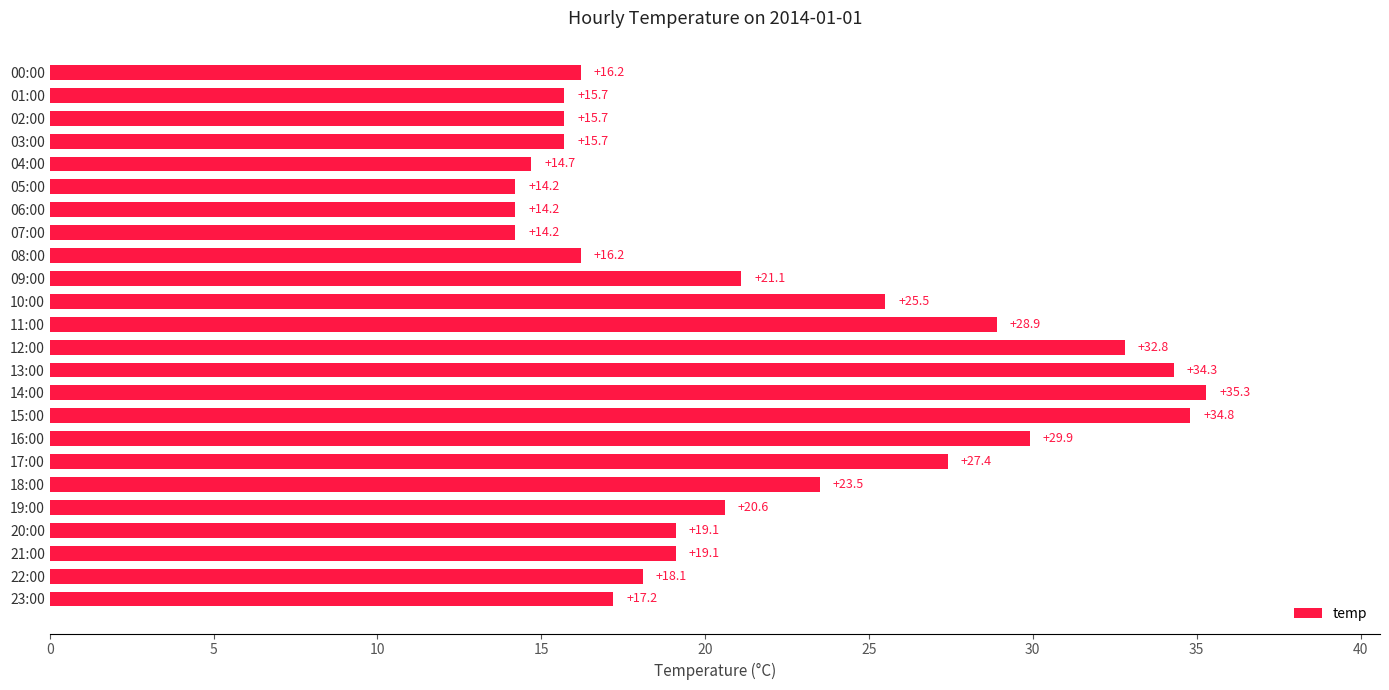

What is the sum of all values?

524.4